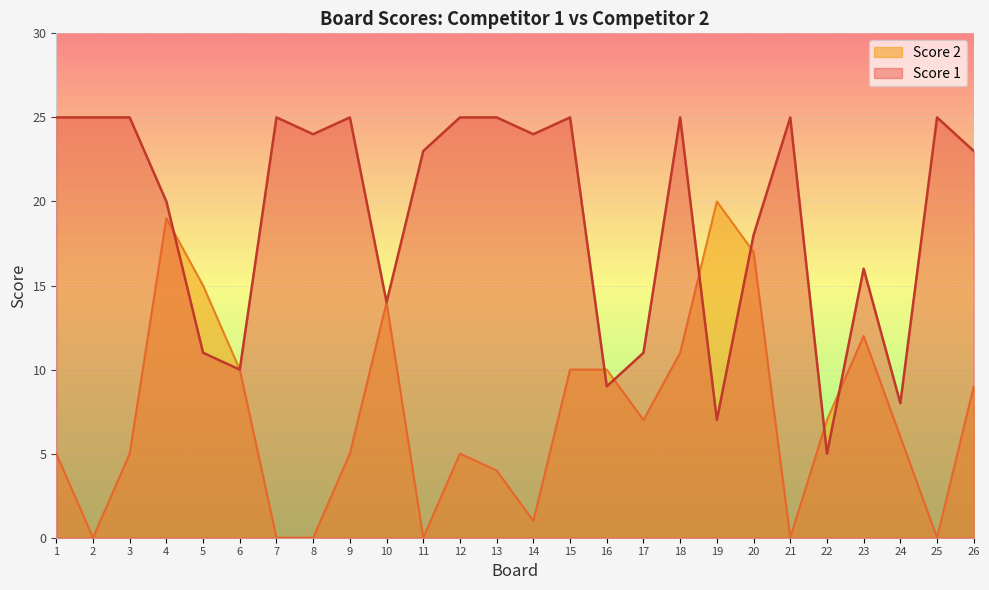

What is the approximate value of Score 1 at 17, to the nearest 5?

10